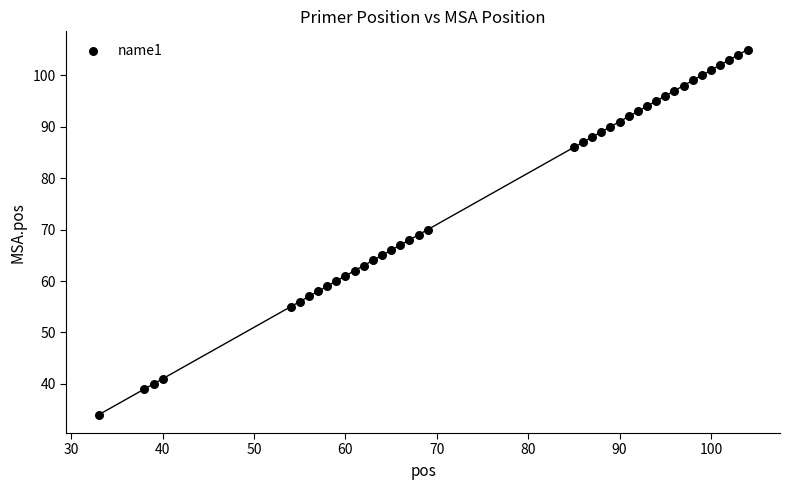

What is the range of X values (max minus min)?

71